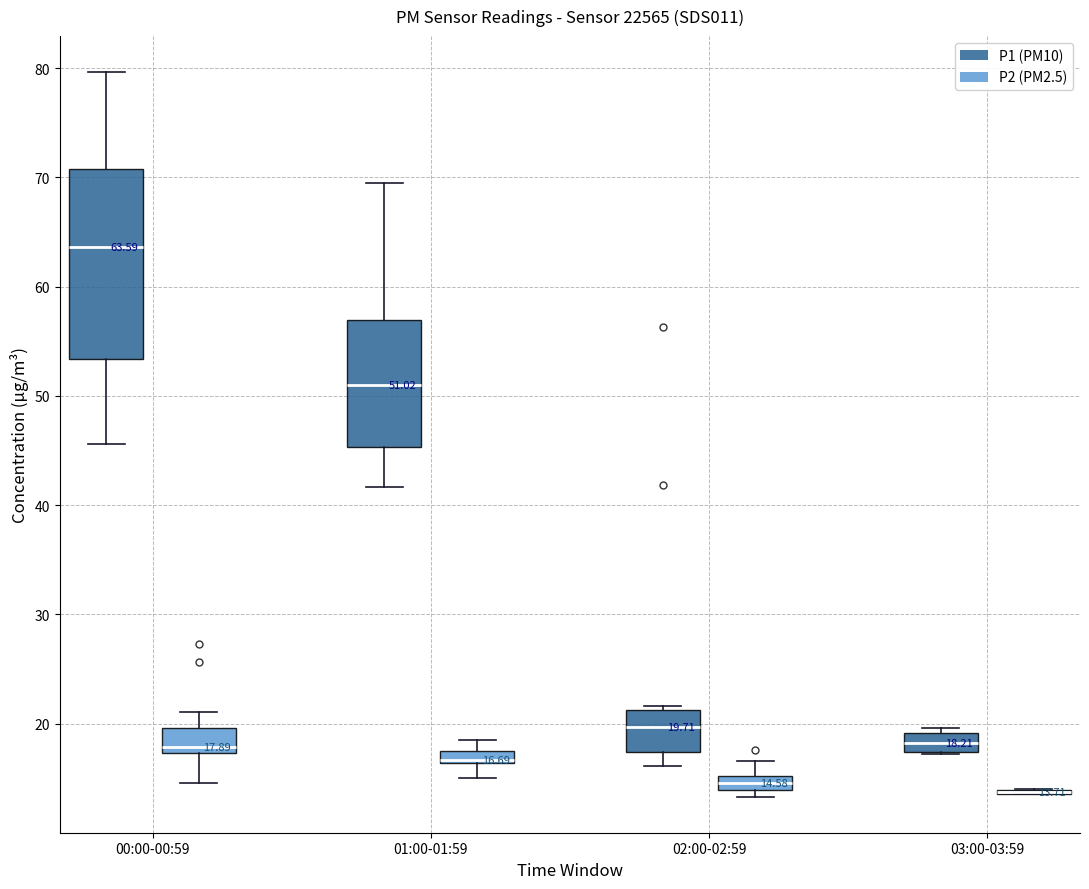

Which box is the tallest, from its lower edge to its upper edge?

00:00-00:59 (P1 (PM10))